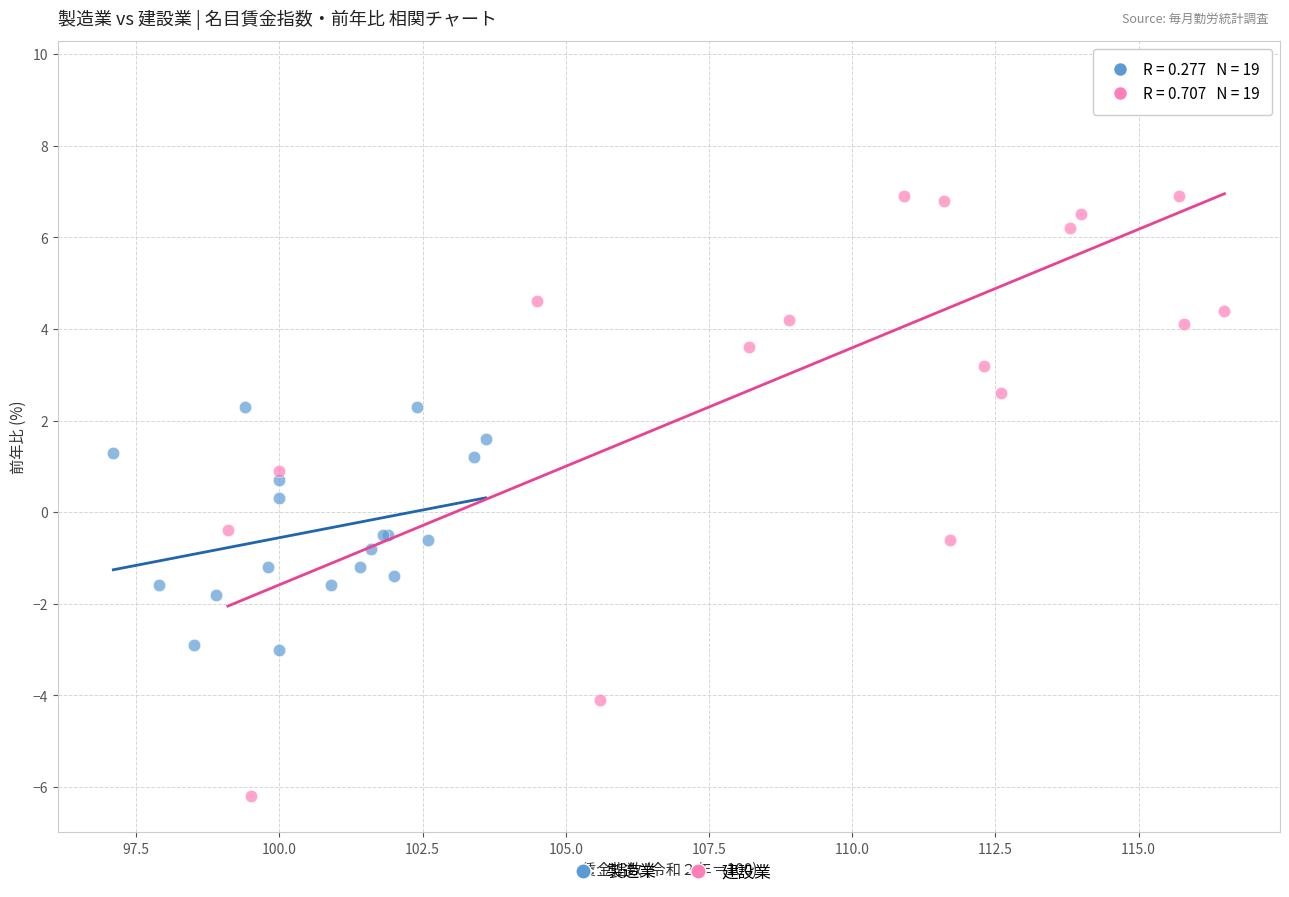

Which series contains the highest Y value?

建設業